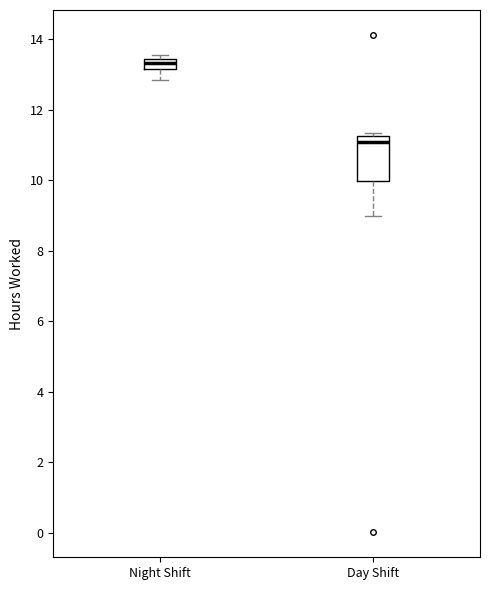

Comparing the boxes themselves (not the whiskers), which one is the tallest?

Day Shift